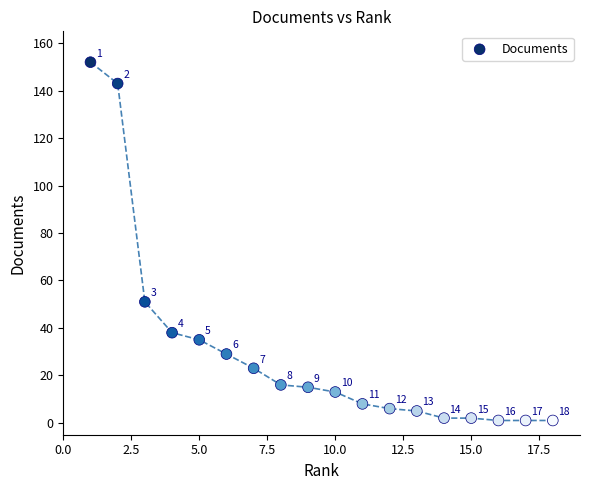

What is the range of X values (max minus min)?

17